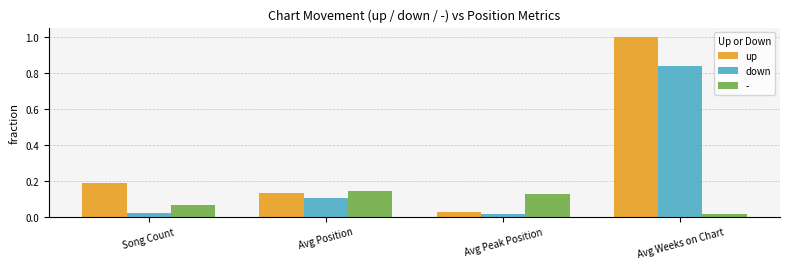

What is the label of the 4th bar from the right?

Song Count